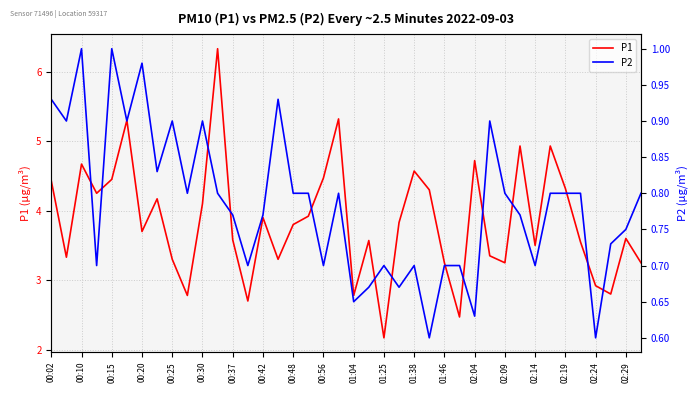

Which series has the largest range (max minus min)?

P1